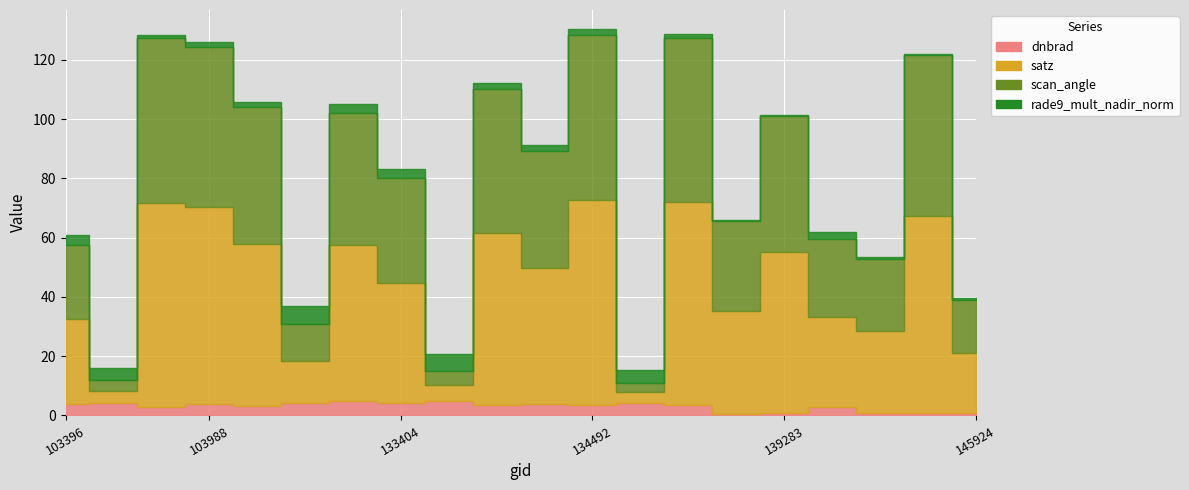

At which category is the sum across all series the highest?

134492